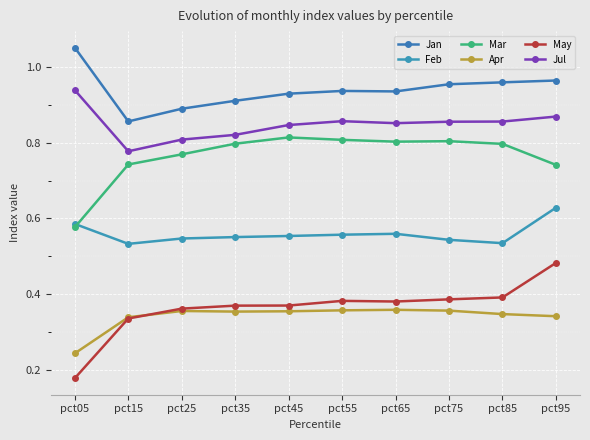

How many Jan values are between 0 and 1?

9